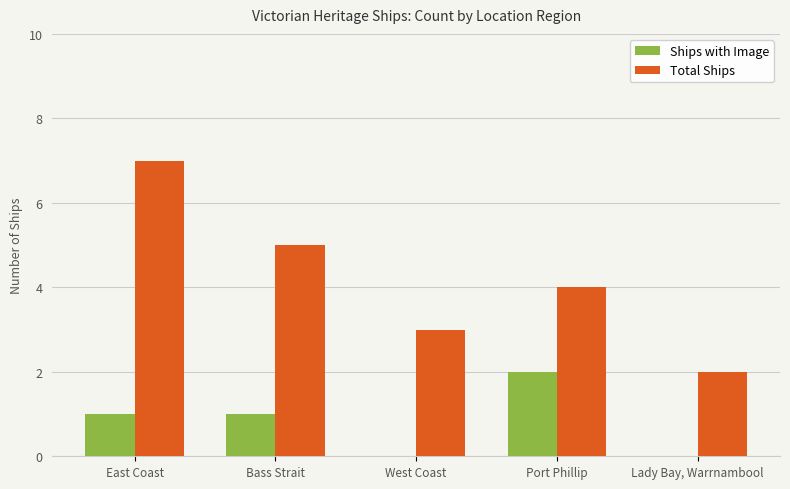

Where does the Total Ships series first go above 4?

East Coast